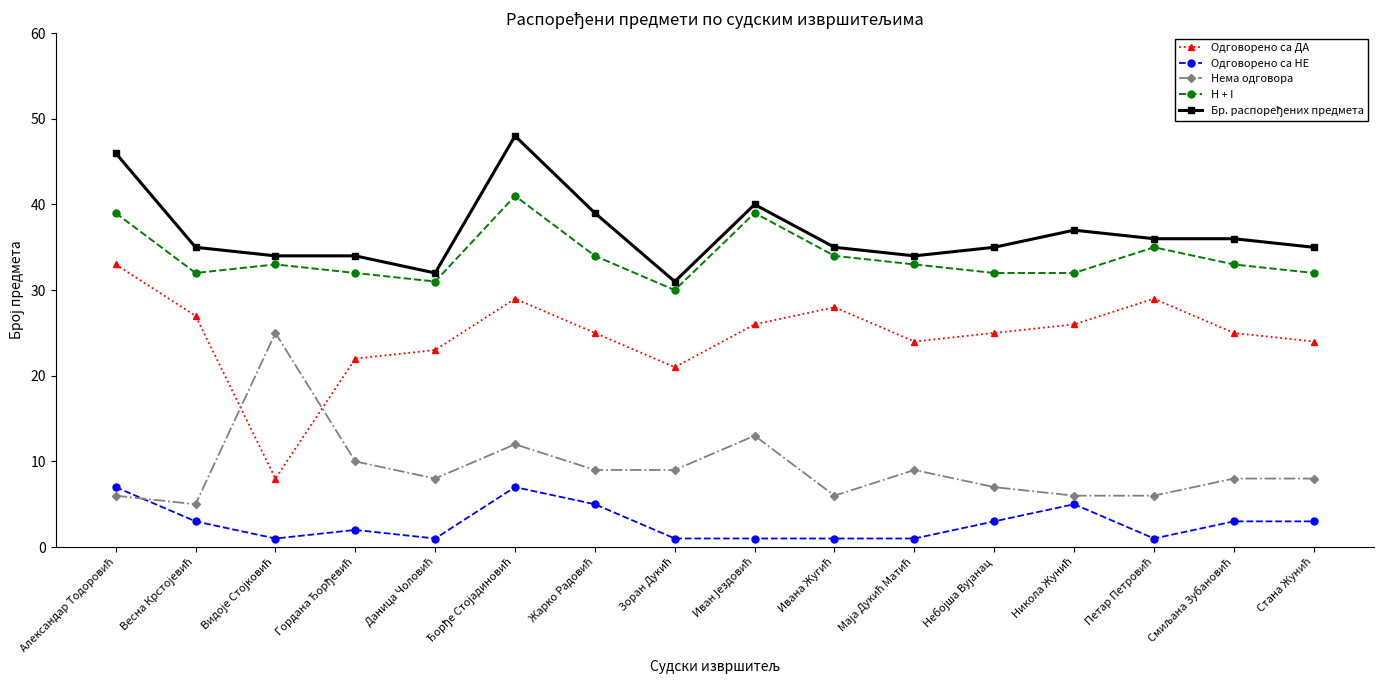

Which series has the largest range (max minus min)?

Одговорено са ДА